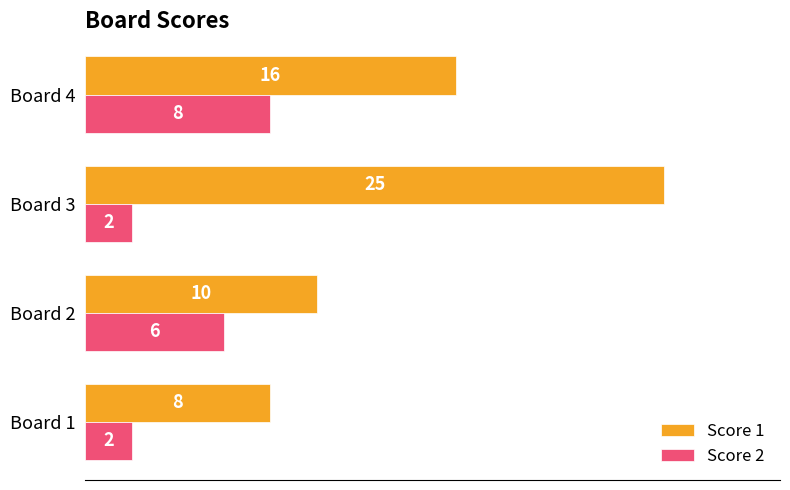

What are all the series names shown in the legend?

Score 1, Score 2